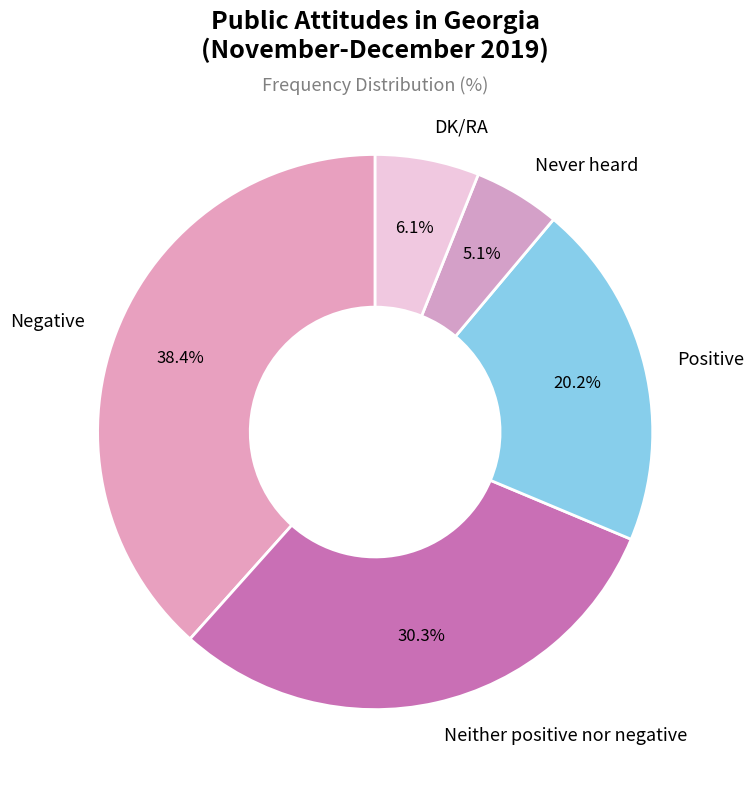

To the nearest percent, what portion does Positive represent?

20%